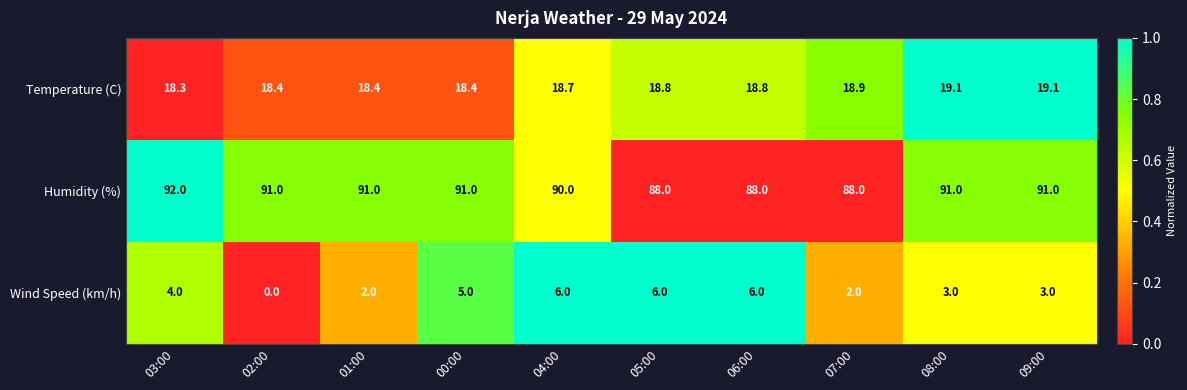

Read the Humidity (%) value at 03:00.

92.0